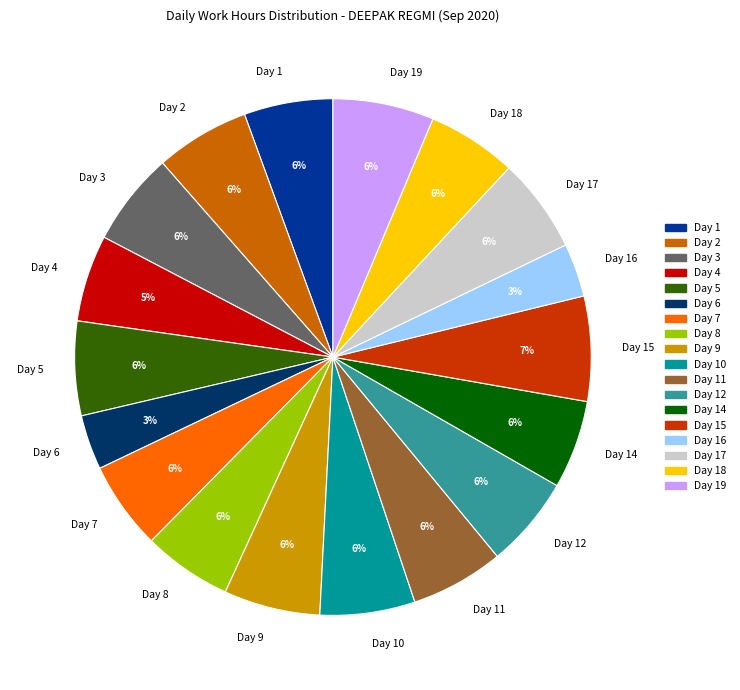

What is the ratio of the value at Day 12 to the value at Day 3?

1.0